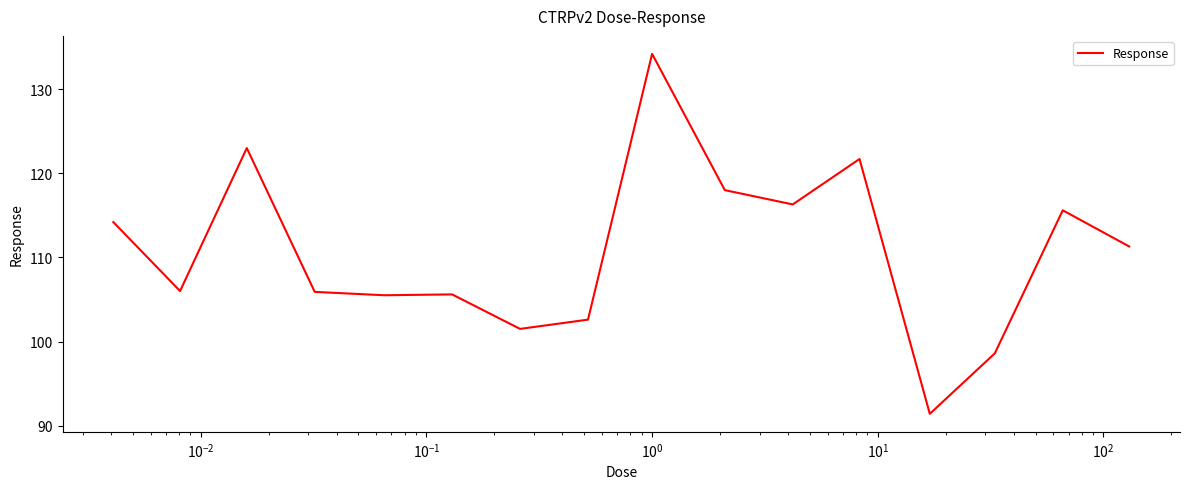

Count the number of data series in this chart.

1